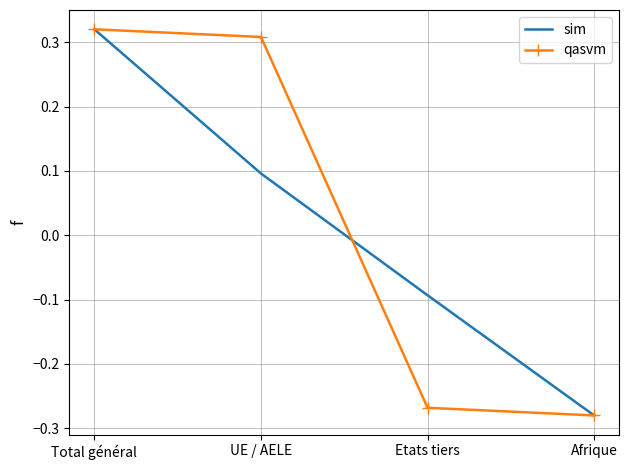

Rank the categories by sim value from highest to lowest.

Total général, UE / AELE, Etats tiers, Afrique